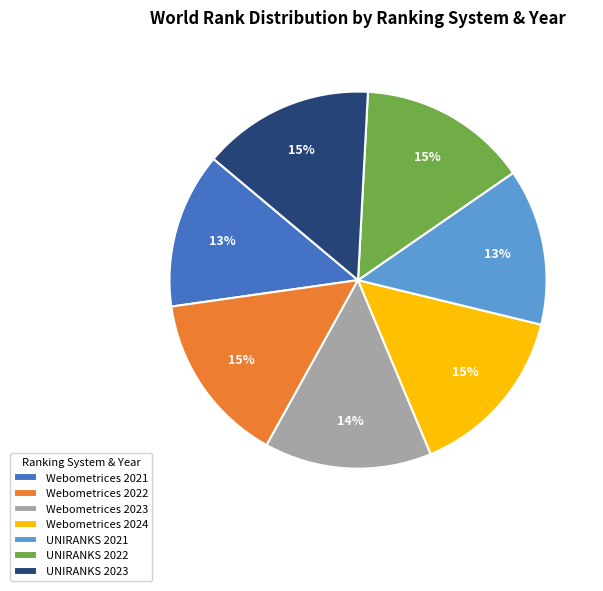

Is it true that UNIRANKS 2022 is 15% of the pie?

True